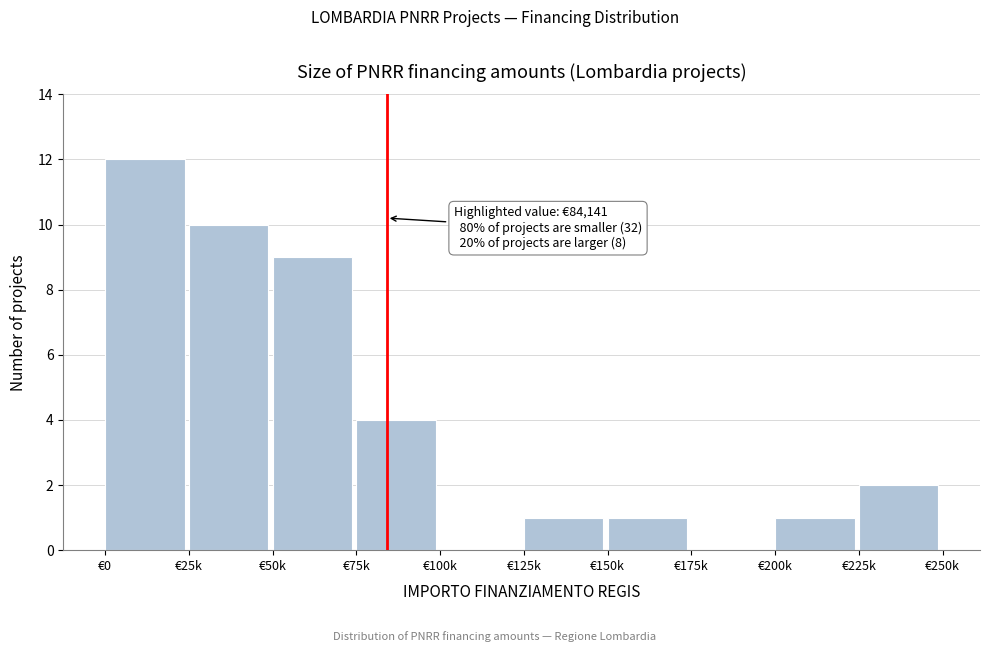

Reading left to right, list all the values displayed in this chart.

€0=12	€25k=10	€50k=9	€75k=4	€100k=0	€125k=1	€150k=1	€175k=0	€200k=1	€225k=2